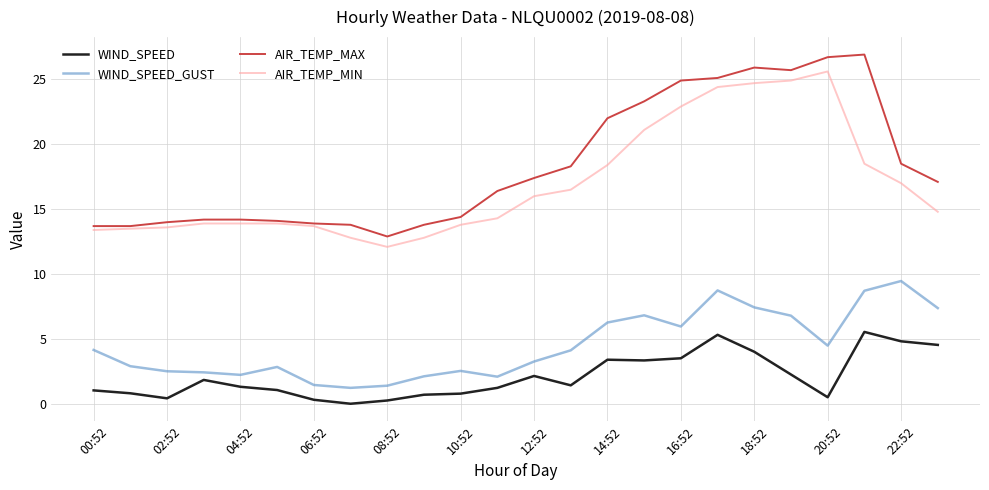

Rank the series by their maximum value, from lowest to highest.

WIND_SPEED, WIND_SPEED_GUST, AIR_TEMP_MIN, AIR_TEMP_MAX